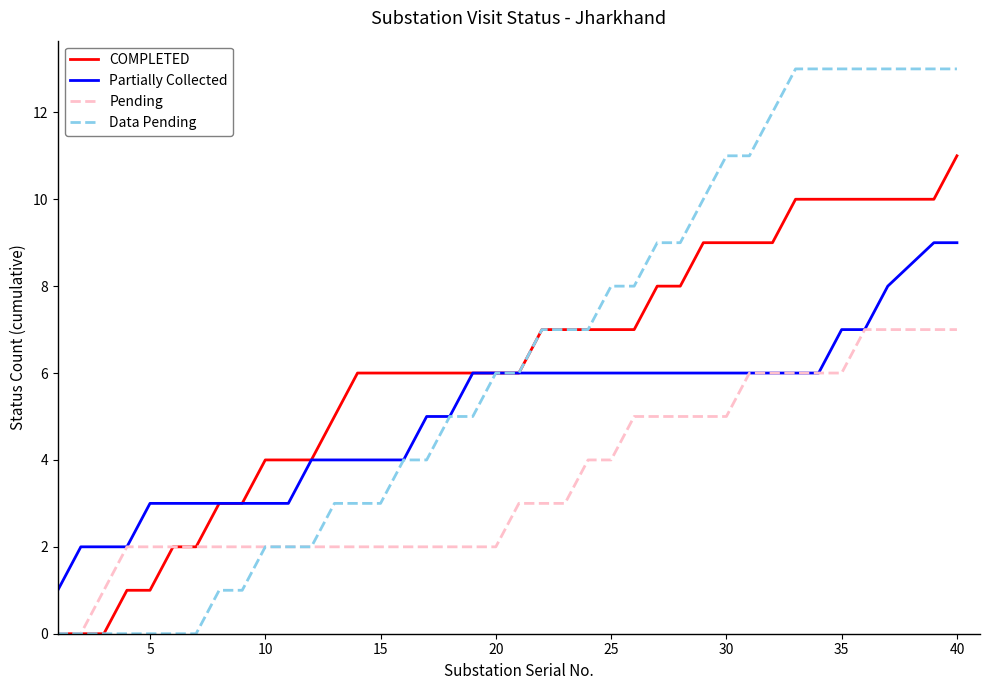

What is the maximum value for COMPLETED?

11